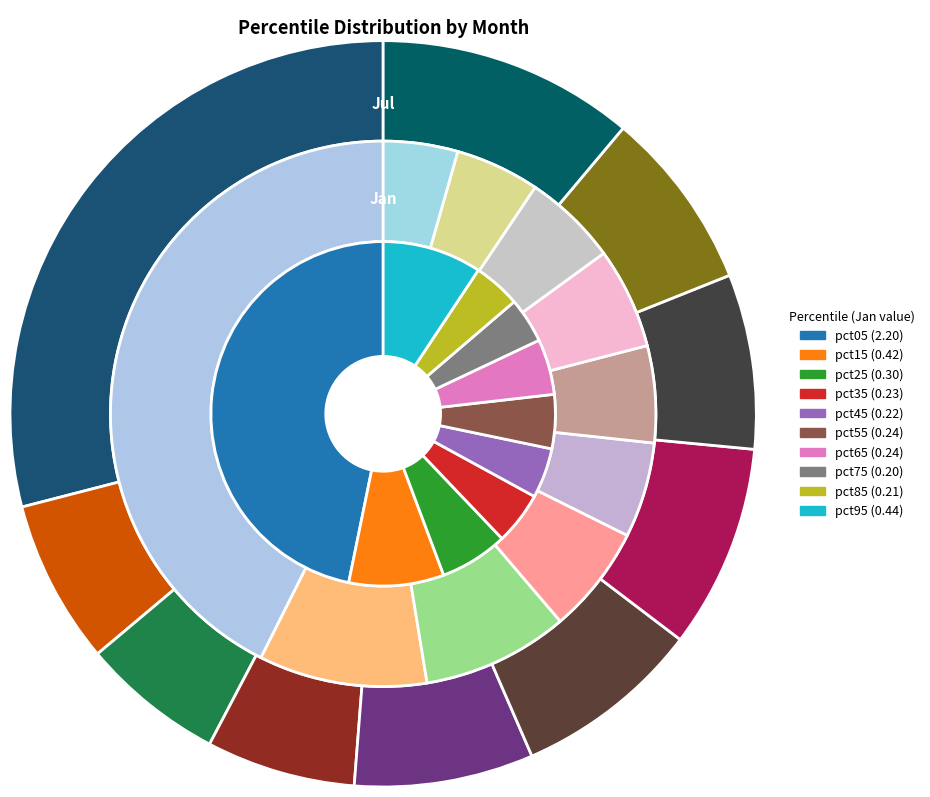

To the nearest percent, what portion does 6 represent?

9%